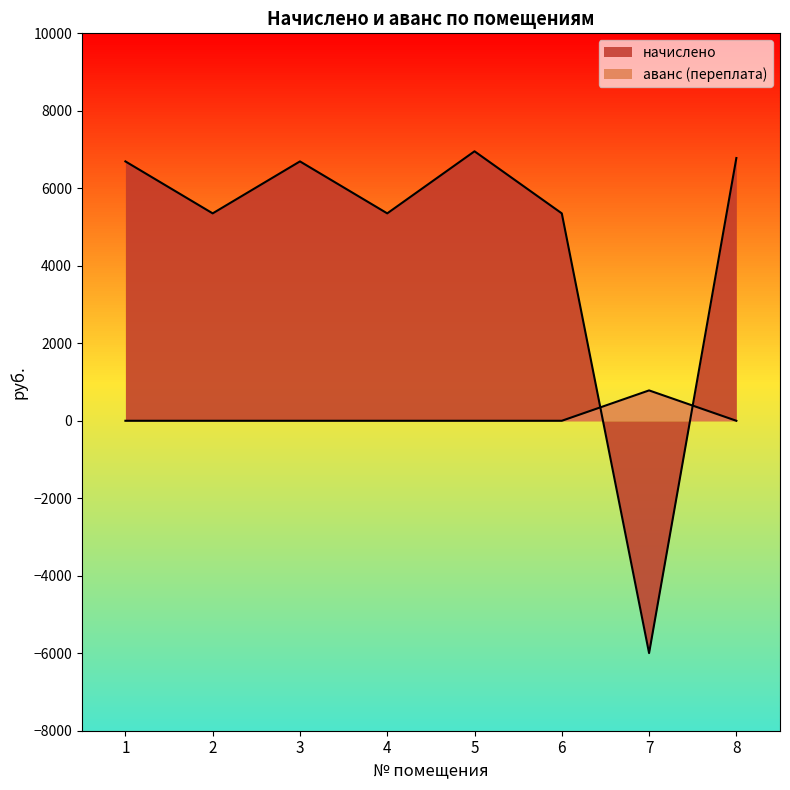

How many values in the начислено series exceed 6694?

4